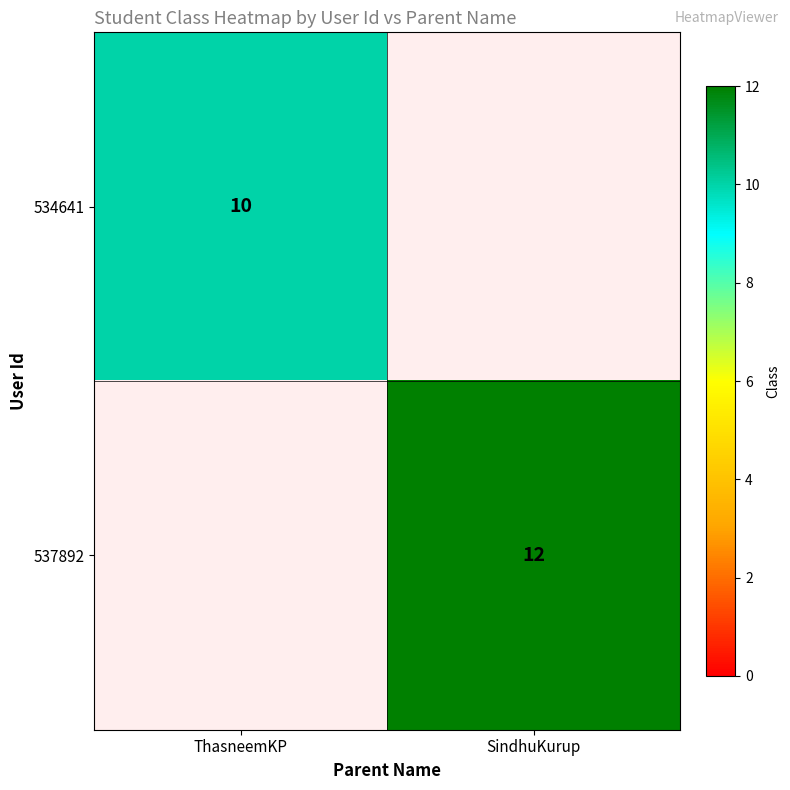

What is the spread (max minus min) of values at SindhuKurup?

12